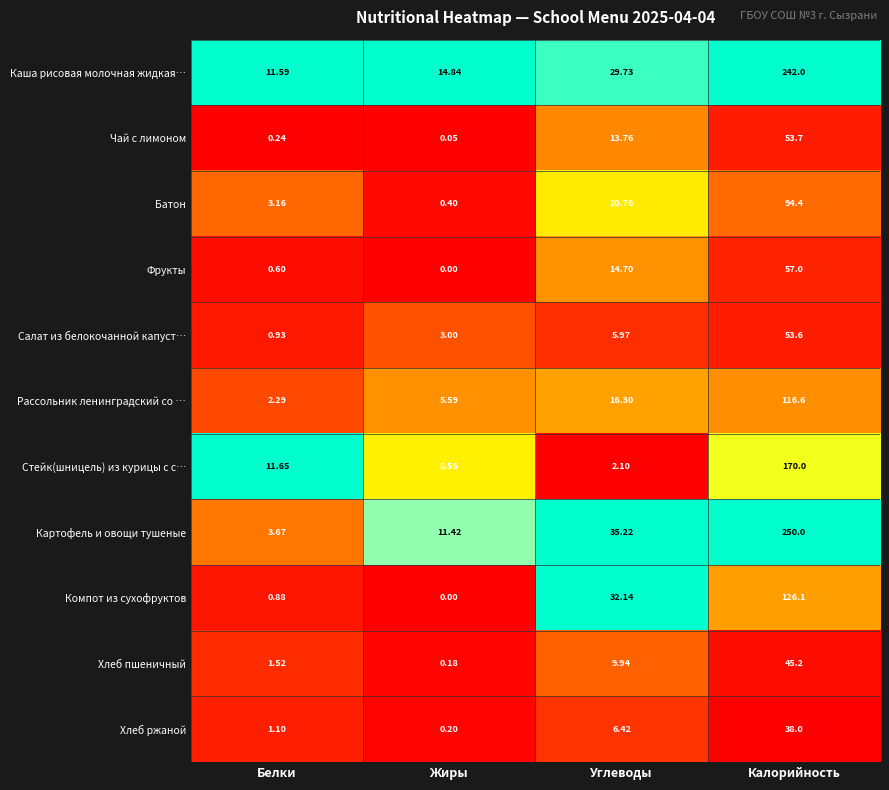

Where does the Компот из сухофруктов series first go above 32?

Углеводы